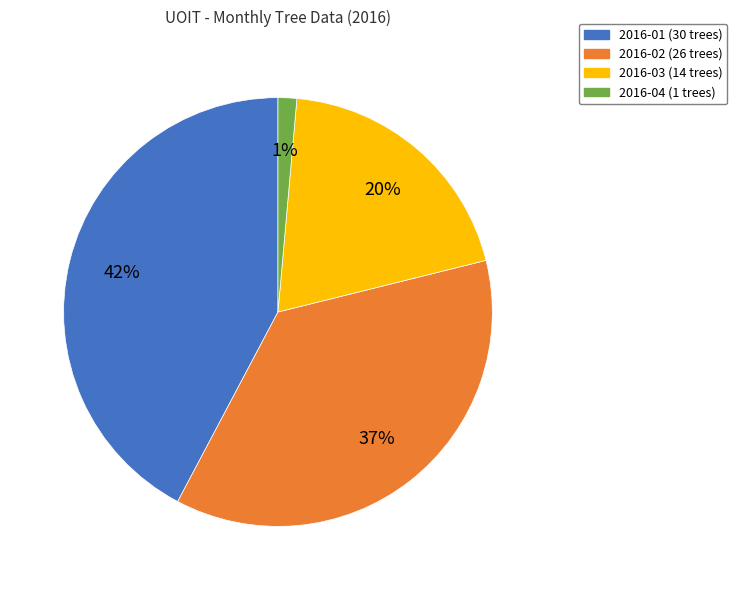

To the nearest percent, what is the average slice percentage?

25%